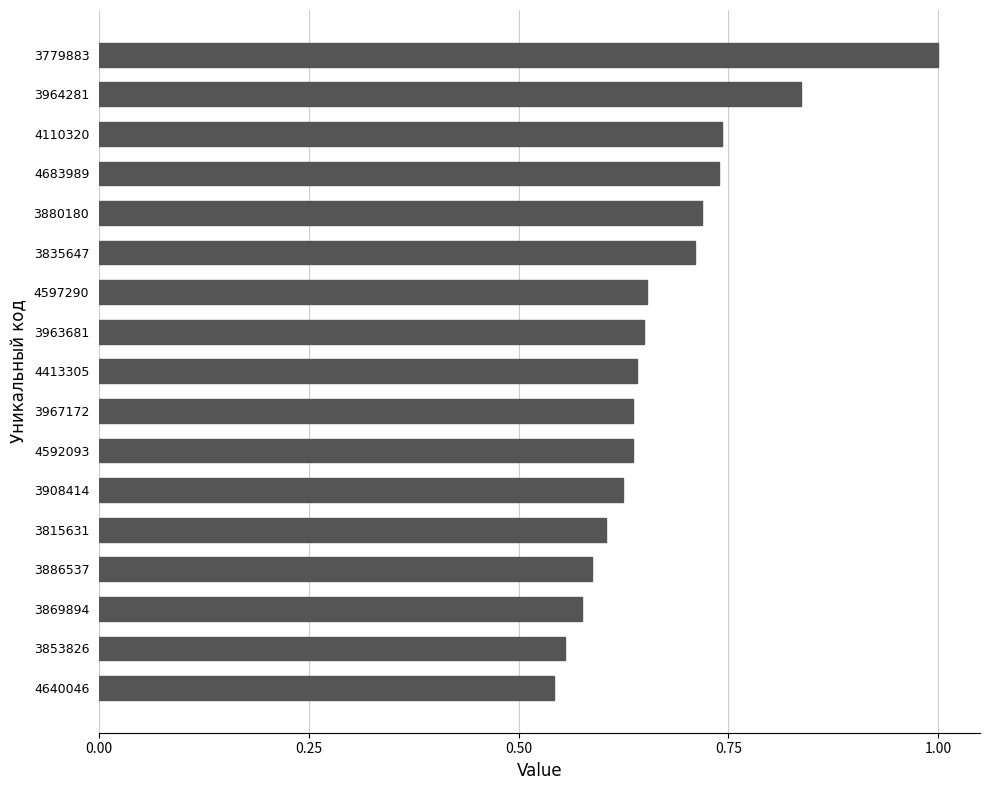

What is the difference between the maximum and second lowest values?

0.4